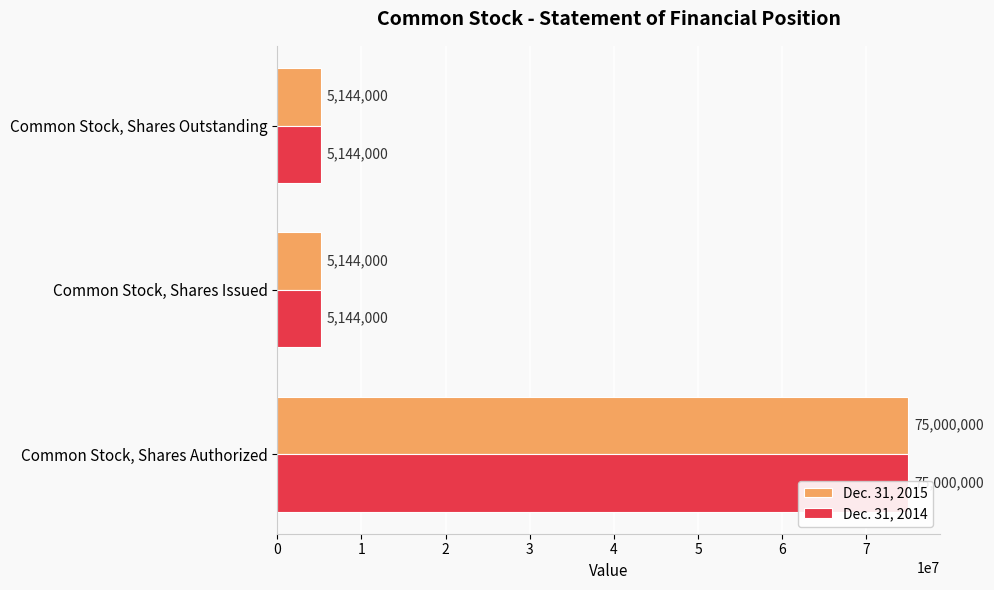

Is the value of Dec. 31, 2014 at Common Stock, Shares Authorized greater than the value of Dec. 31, 2015 at Common Stock, Shares Issued?

Yes